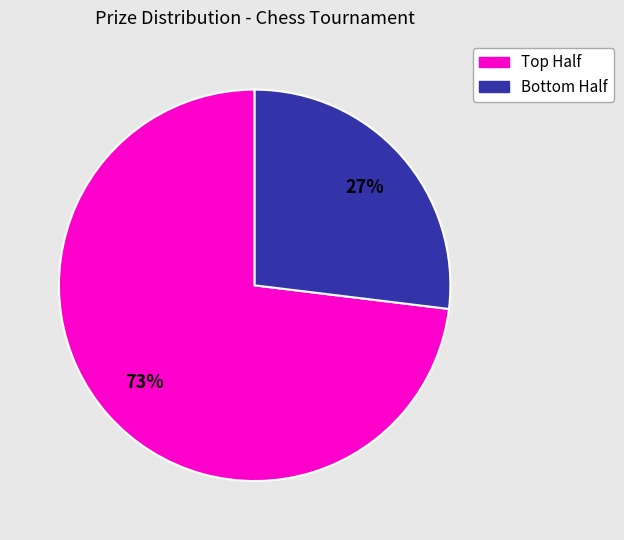

Is there a majority slice in this chart?

Yes